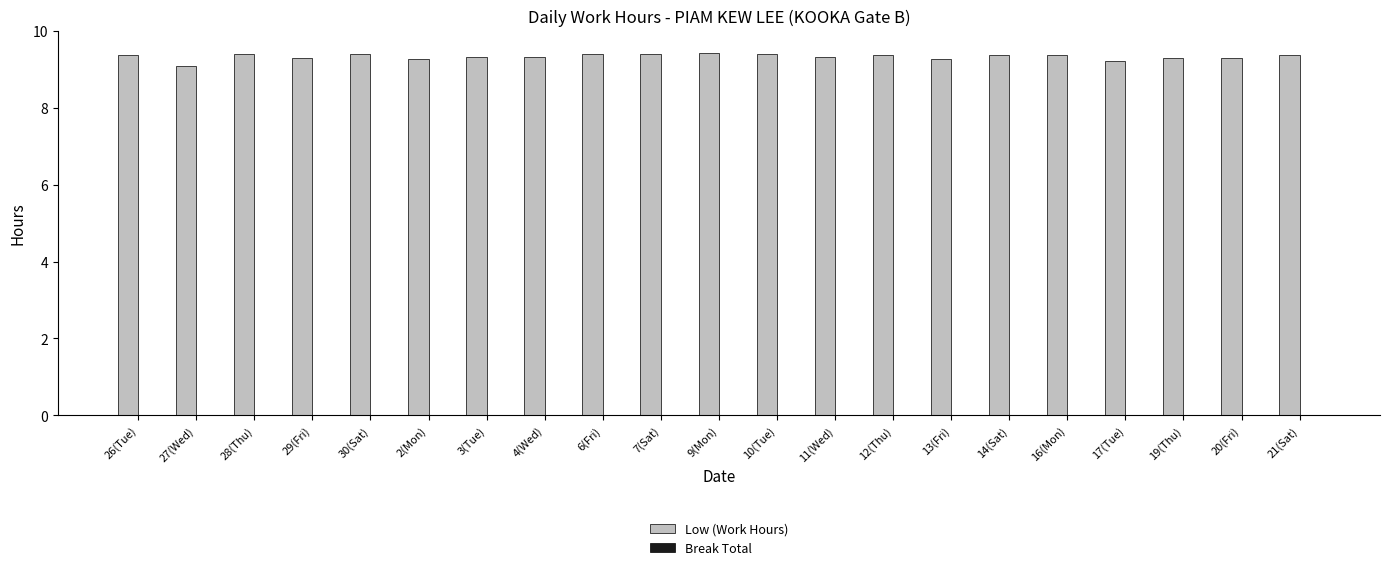

What is the minimum value shown in the chart?

9.1